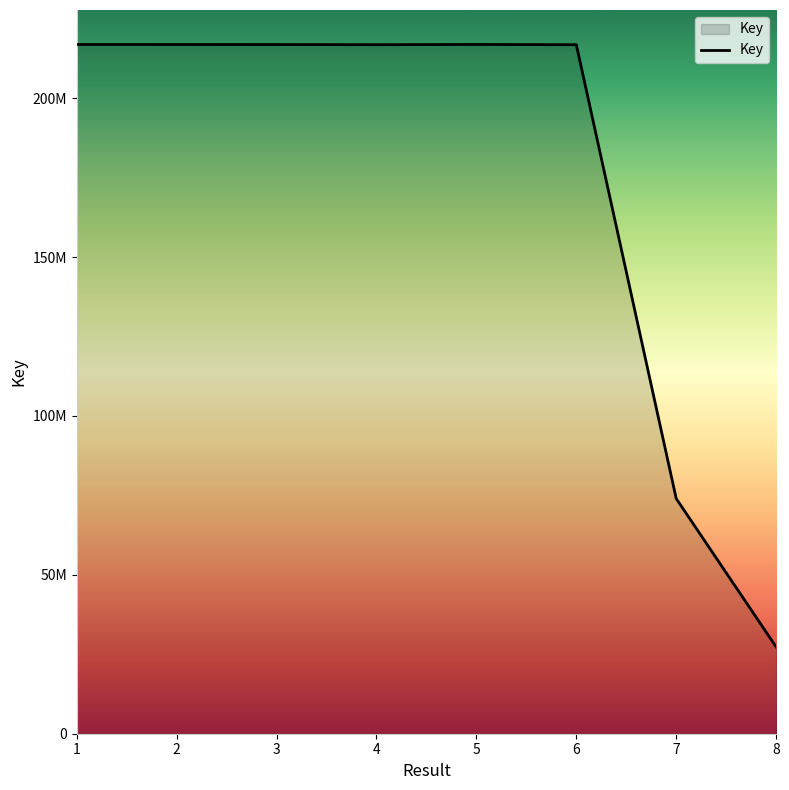

Is this an area chart (filled region under the line)?

Yes